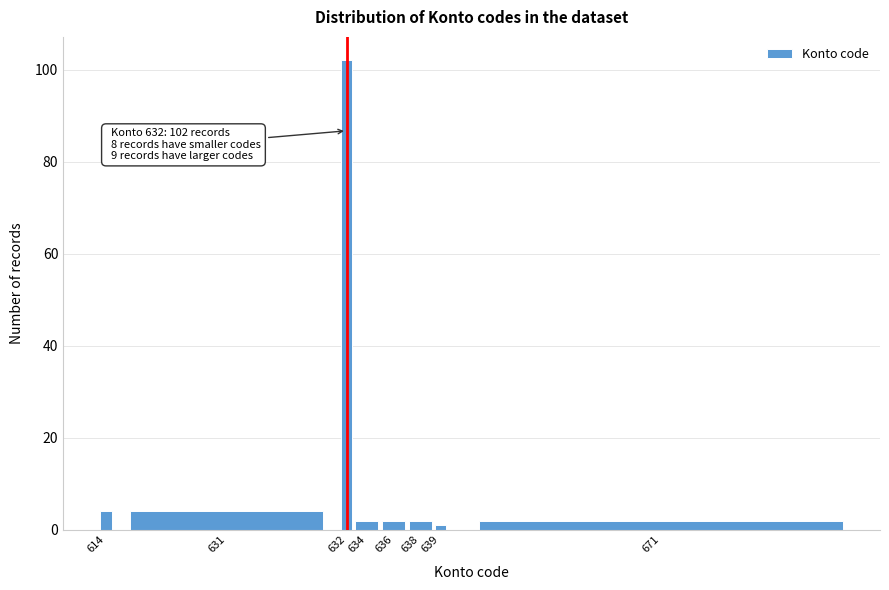

Reading right to left, transcribe all the data shown in this chart.

671=2	639=1	638=2	636=2	634=2	632=102	631=4	614=4